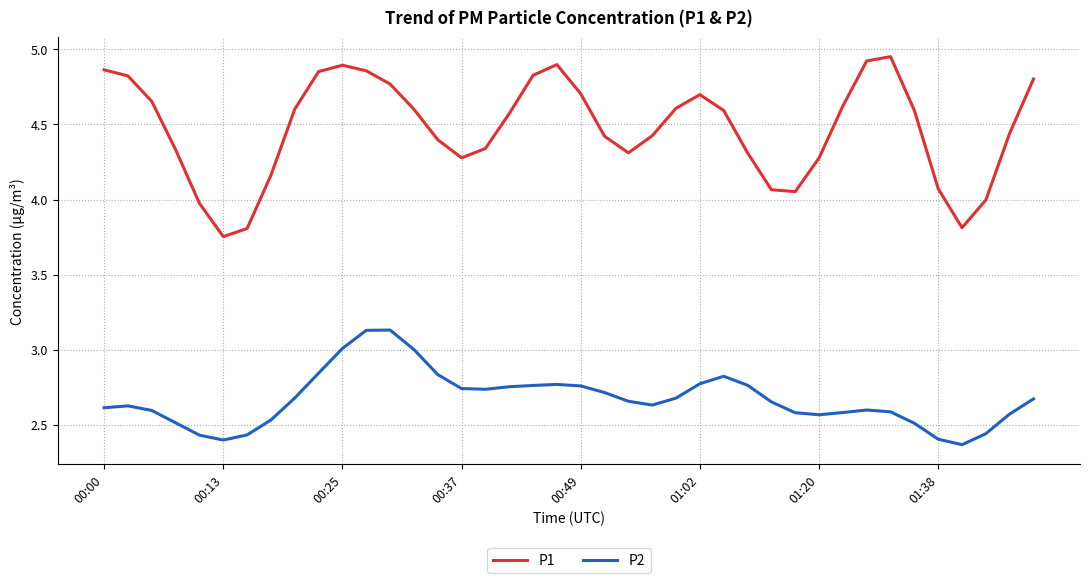

Rank the series by their average value, from lowest to highest.

P2, P1